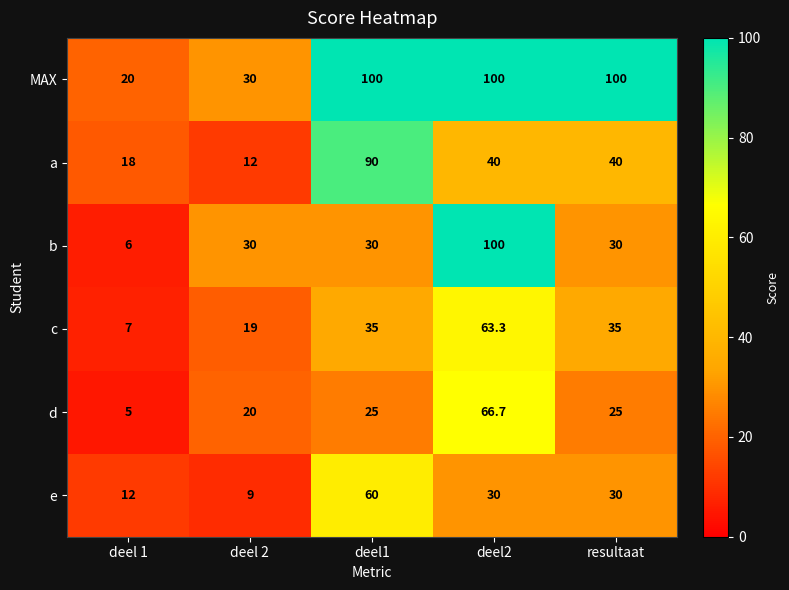

At which category is the sum across all series the highest?

deel2